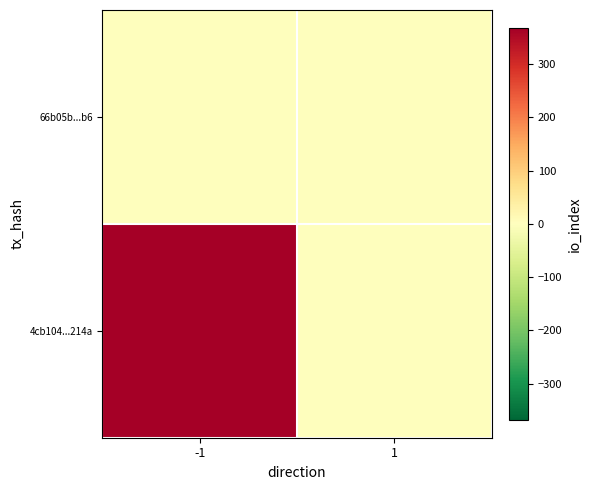

Between -1 and 1, which is larger?

-1